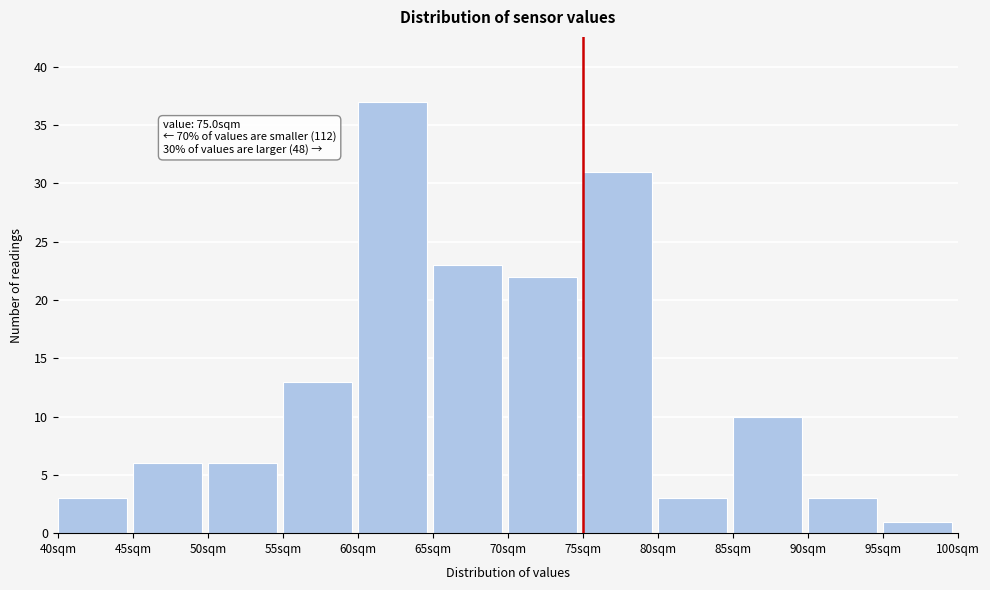

Over which range of the x-axis is the bar tallest?

60 to 65